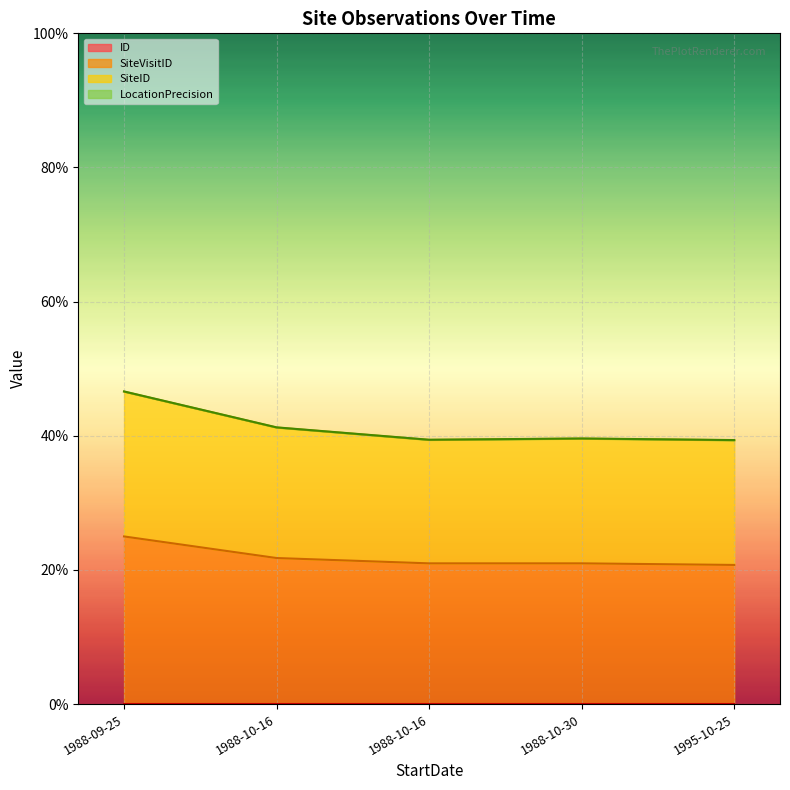

Does the chart display data point markers on the line(s)?

No